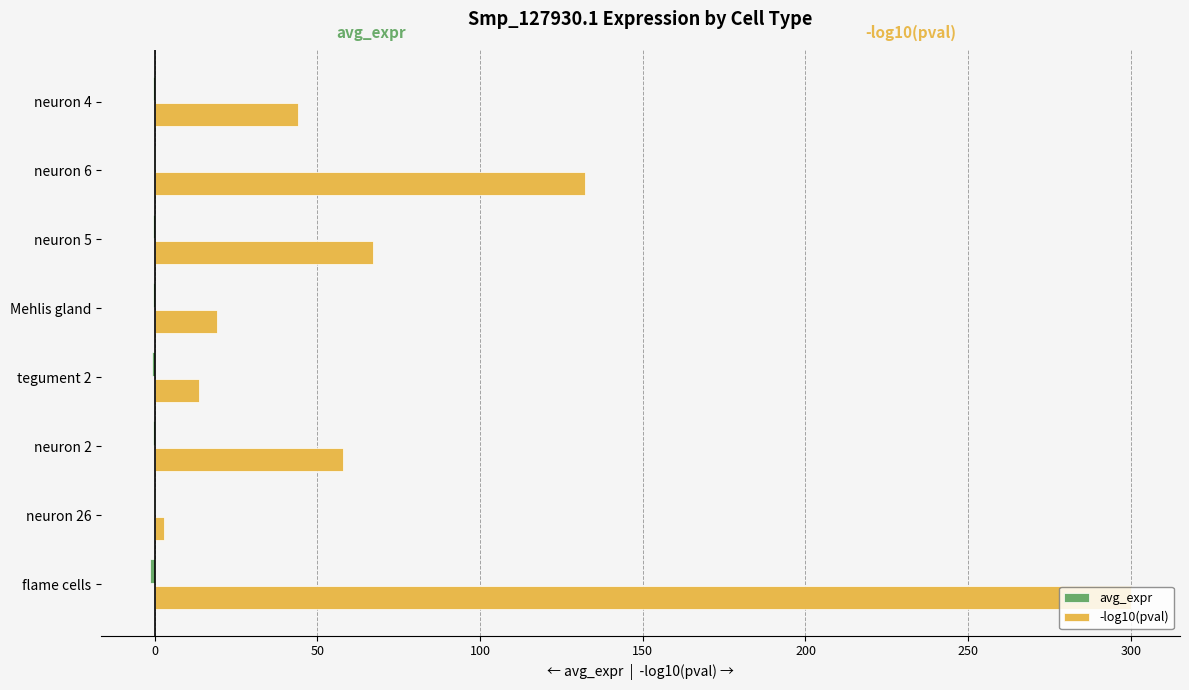

What is the sum of all -log10(pval) values?

637.4